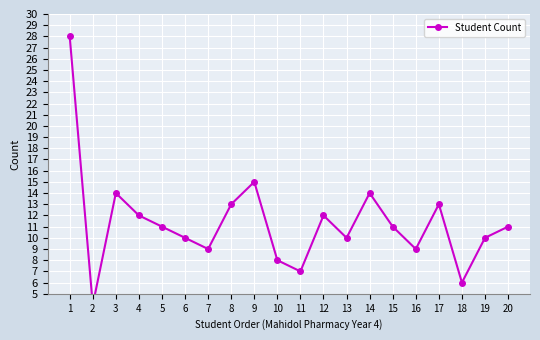

What is the average value?

11